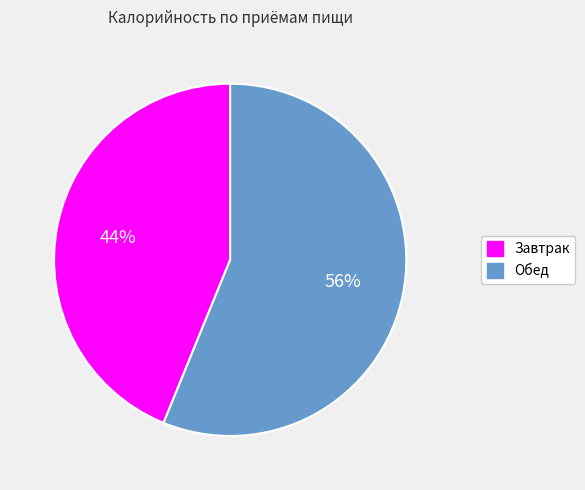

Combined, do Завтрак and Обед account for over 50%?

Yes